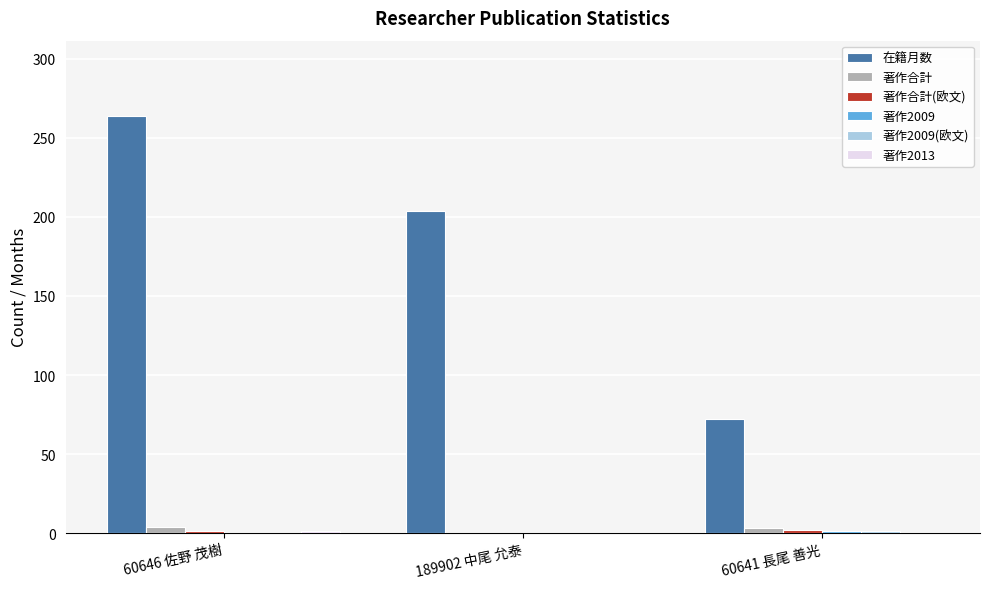

Count the 著作合計 values in the range 0 to 4.

3